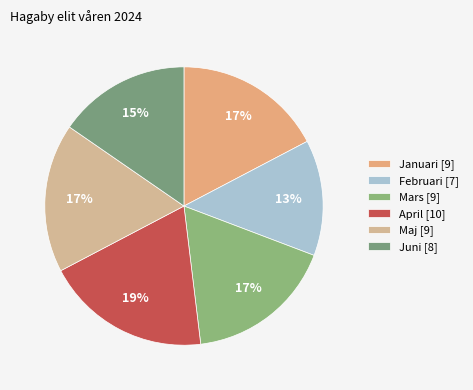

Is the sum of Januari and April greater than half?

No